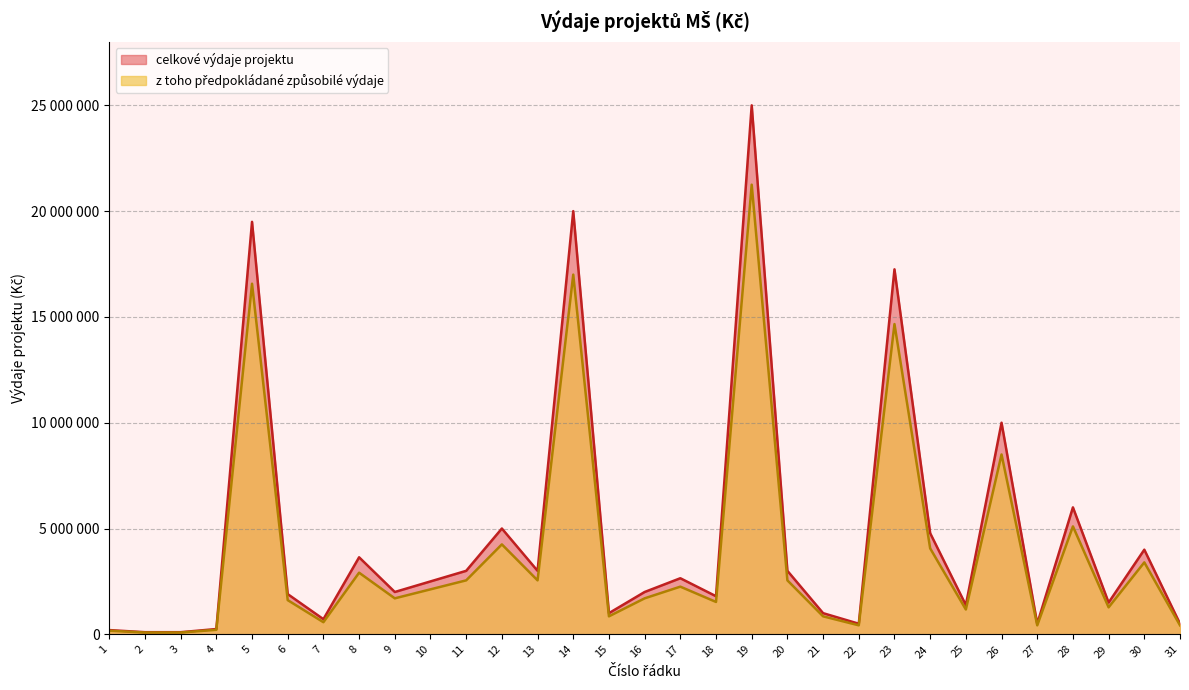

What is the difference between the second highest and second lowest values in the zpusobile_vydaje series?

16915000